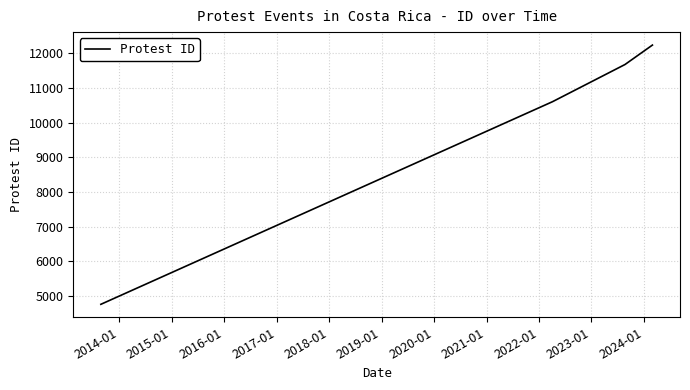

True or false: the data has more than 2 interior local peaks.

False